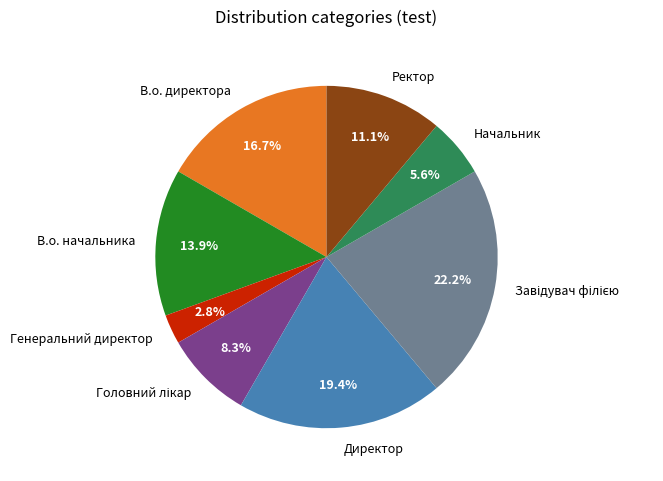

Does any single category account for the majority?

No